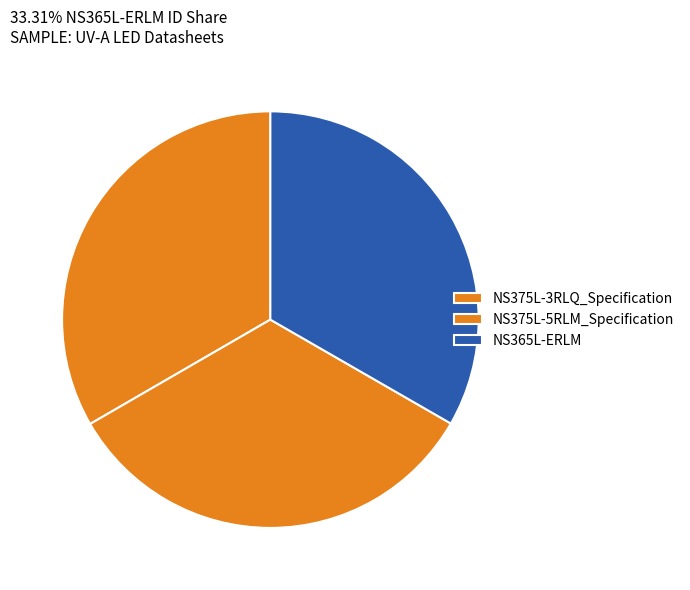

To the nearest percent, what percentage of the pie is NS375L-3RLQ_Specification?

33%